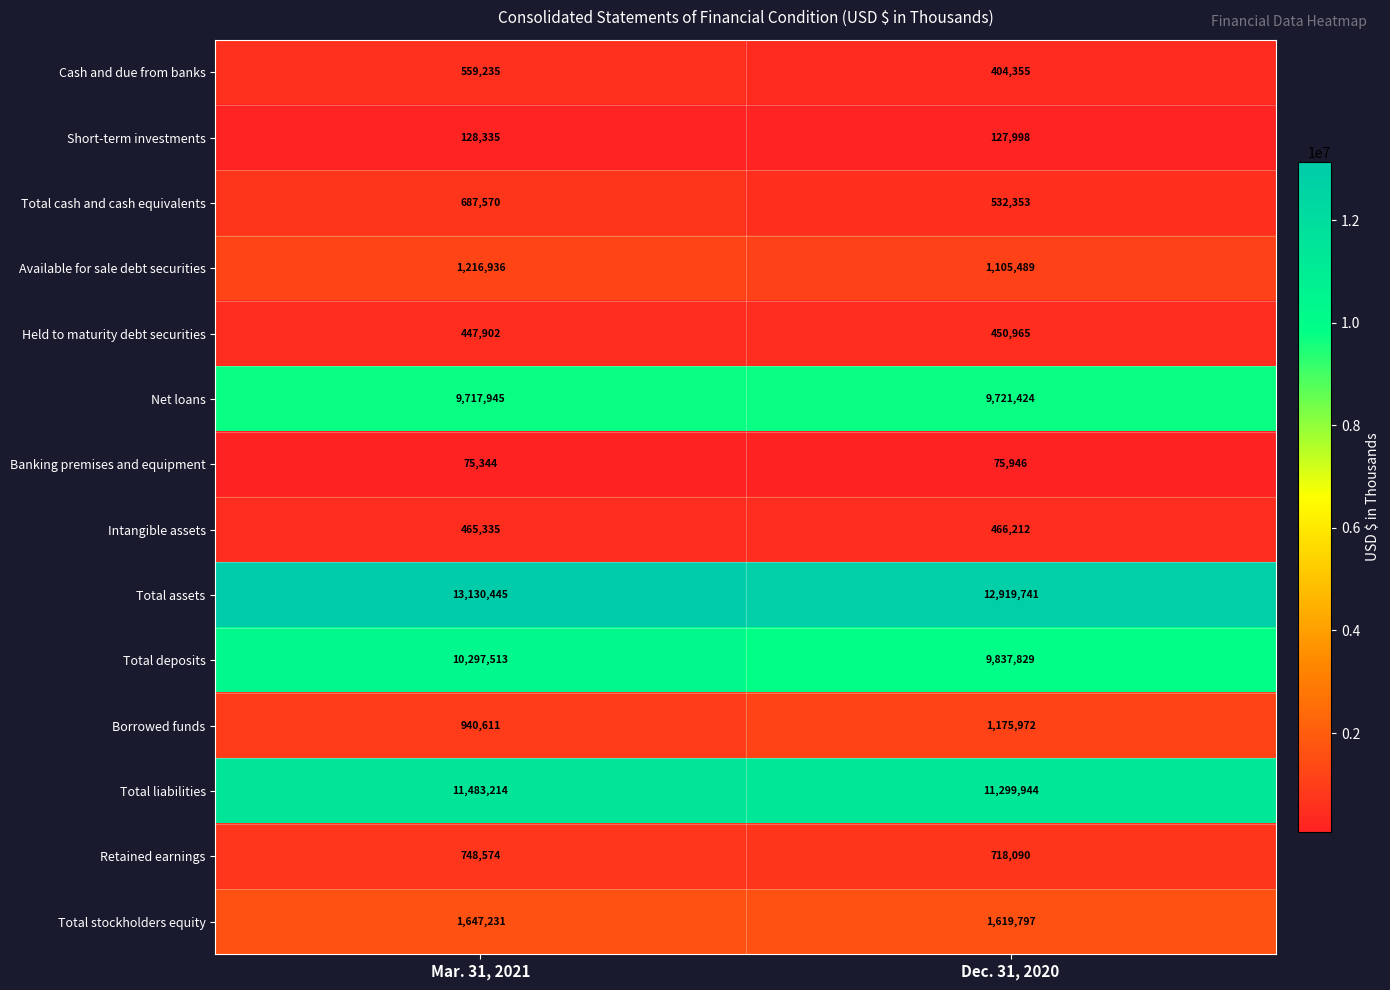

At which label is Total cash and cash equivalents closest to 609961?

Dec. 31, 2020